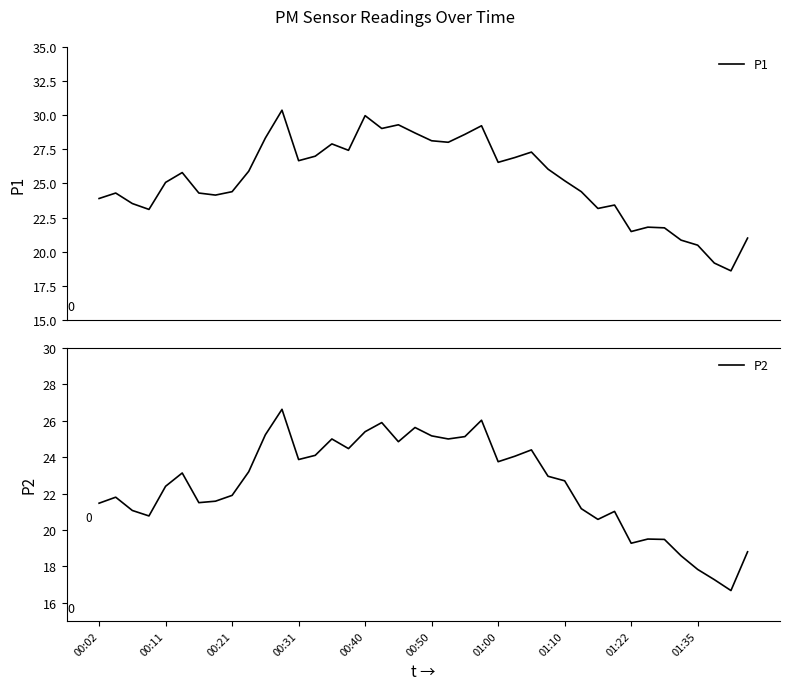

What is the maximum value for P1?

30.4